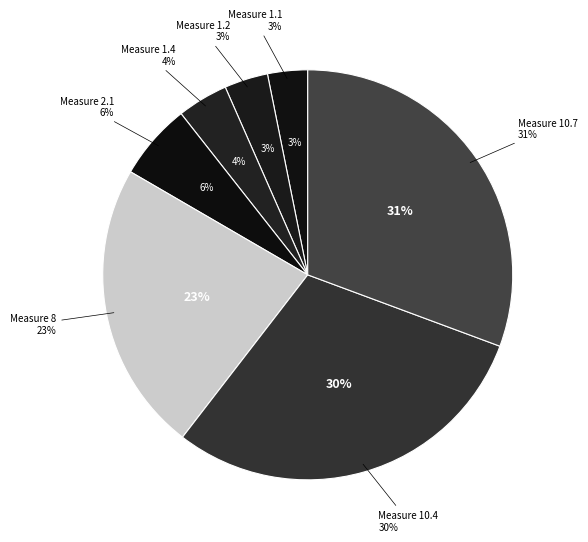

Is there a majority slice in this chart?

No